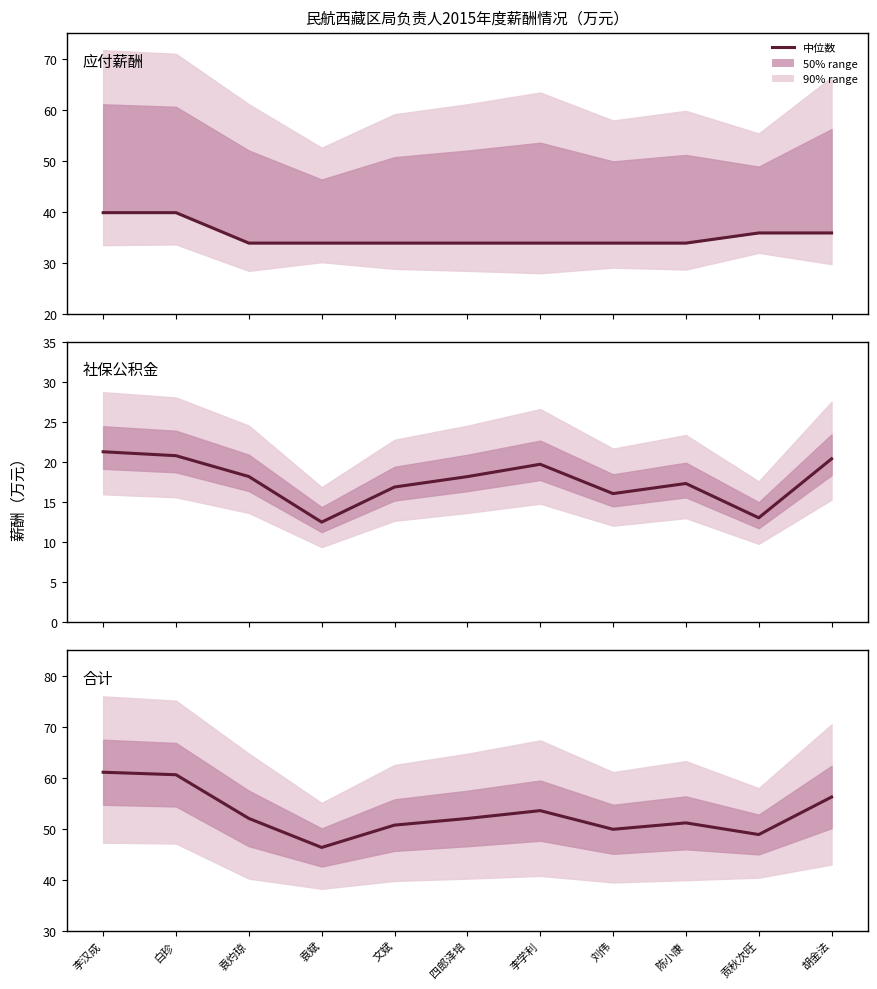

Reading left to right, transcribe all the data shown in this chart.

应付薪酬: 李汉成=39.8	白珍=39.8	袁灼琼=33.8	袁斌=33.8	文斌=33.8	四郎泽培=33.8	李学利=33.8	刘伟=33.8	陈小康=33.8	贡秋次旺=35.8	胡金法=35.8
社保公积金: 李汉成=21.2	白珍=20.8	袁灼琼=18.2	袁斌=12.5	文斌=16.9	四郎泽培=18.1	李学利=19.7	刘伟=16.0	陈小康=17.3	贡秋次旺=13.0	胡金法=20.4
合计: 李汉成=61.0	白珍=60.5	袁灼琼=52.0	袁斌=46.3	文斌=50.7	四郎泽培=52.0	李学利=53.5	刘伟=49.9	陈小康=51.1	贡秋次旺=48.8	胡金法=56.2